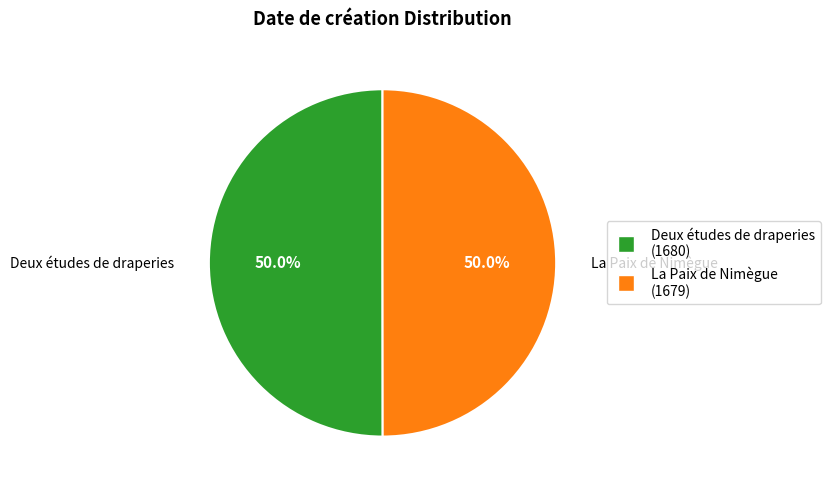

Approximately how many times larger is the value at Deux études de draperies compared to La Paix de Nimègue?

1.0